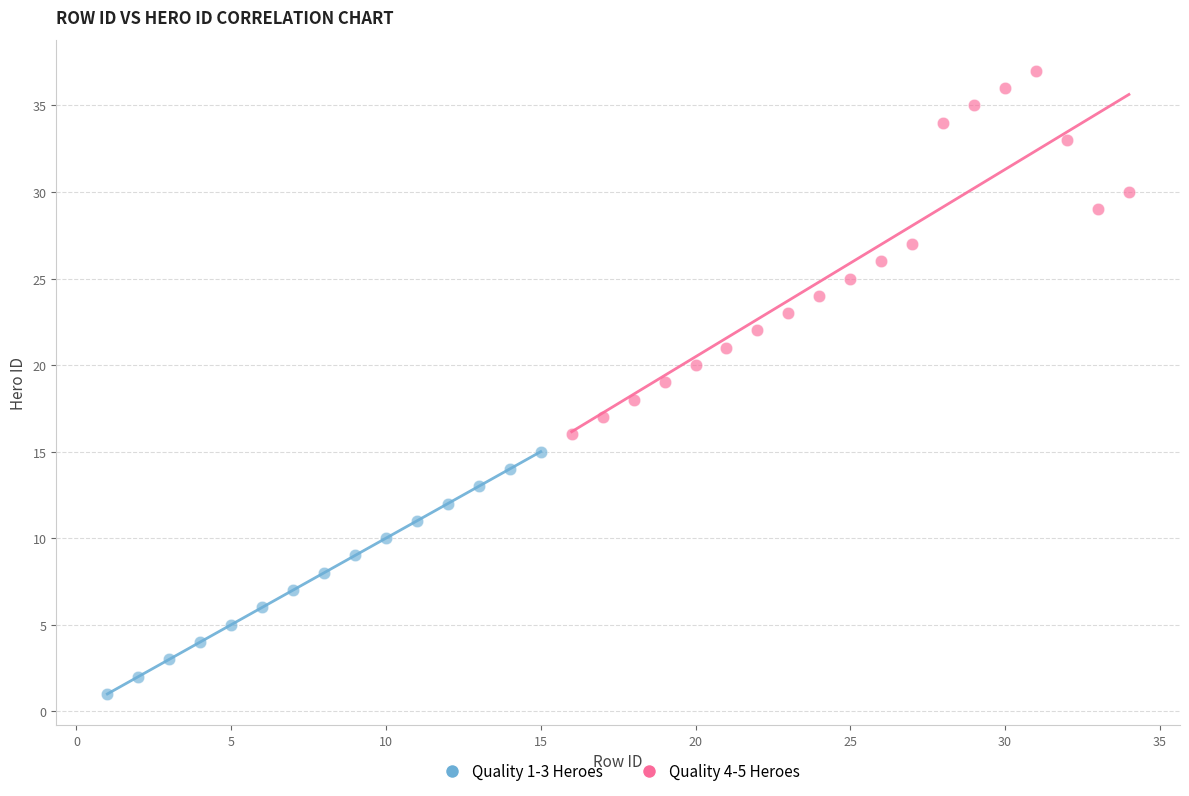

Which series reaches the minimum Y coordinate?

Quality 1-3 Heroes